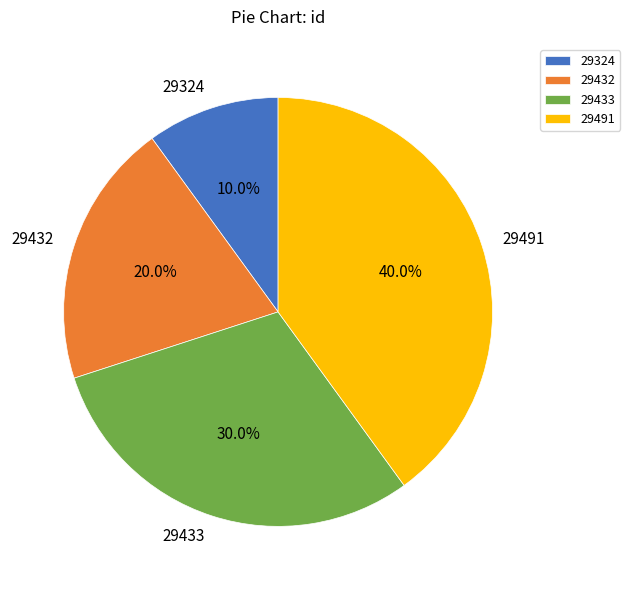

To the nearest percent, what is the combined percentage of 29324 and 29491?

50%